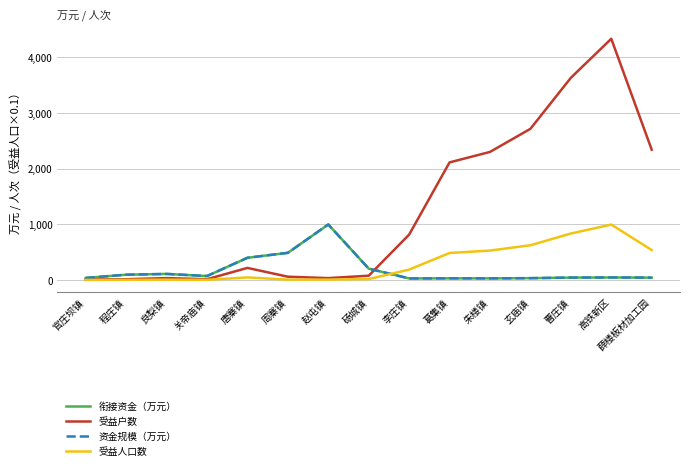

Does the chart have visible grid lines?

Yes